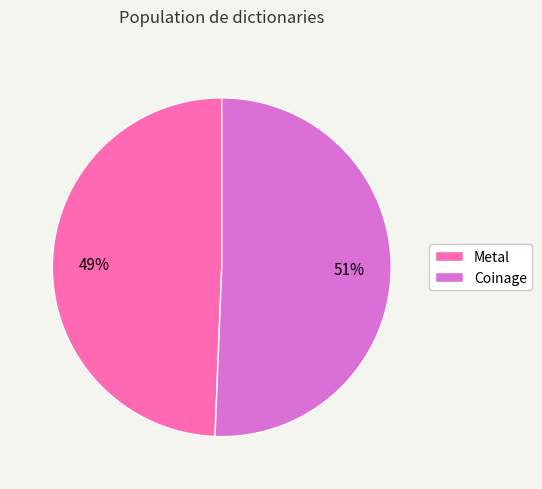

To the nearest percent, what is the combined percentage of Metal and Coinage?

100%